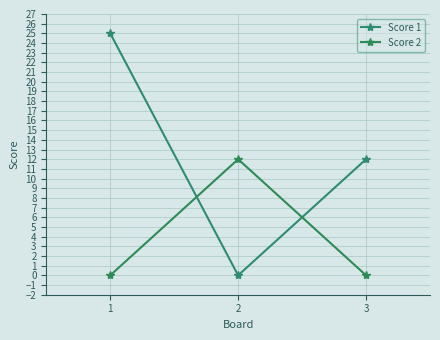

What is the total value across all series at 1?

25